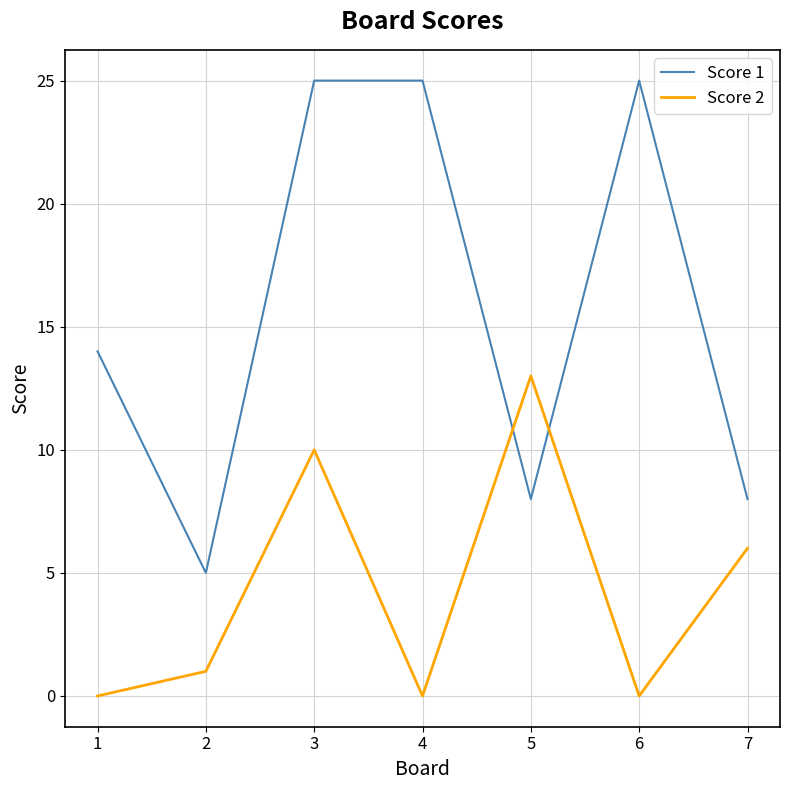

What is the total value across all series at 1?

14